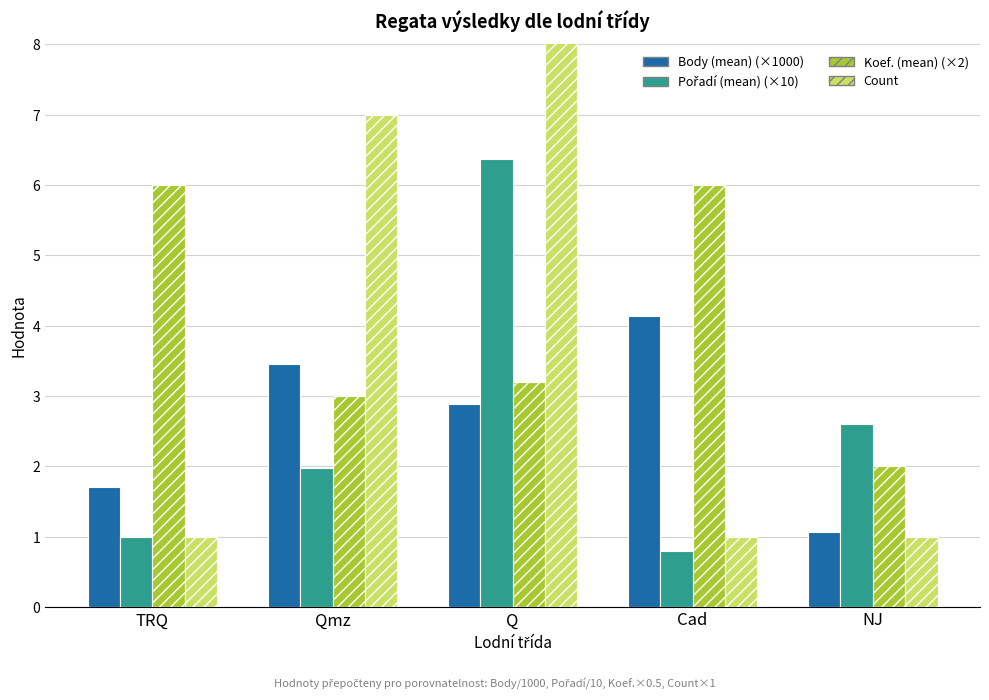

What is the label of the 4th bar from the left?

Cad